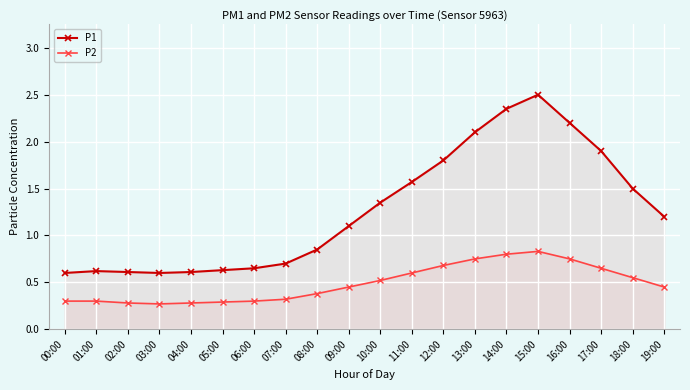

Reading left to right, what are all the values shown in this chart?

P1: 0.6	0.6	0.6	0.6	0.6	0.6	0.7	0.7	0.8	1.1	1.4	1.6	1.8	2.1	2.4	2.5	2.2	1.9	1.5	1.2
P2: 0.3	0.3	0.3	0.3	0.3	0.3	0.3	0.3	0.4	0.5	0.5	0.6	0.7	0.8	0.8	0.8	0.8	0.7	0.6	0.5